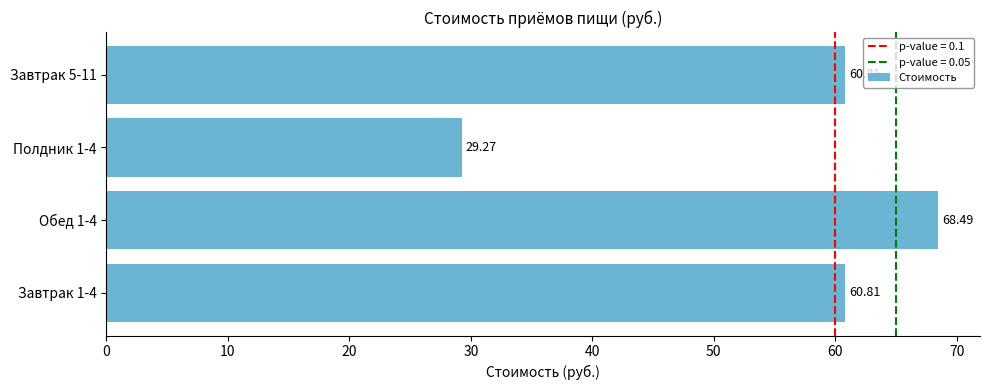

What is the change in value from Обед 1-4 to Завтрак 5-11?

-7.7